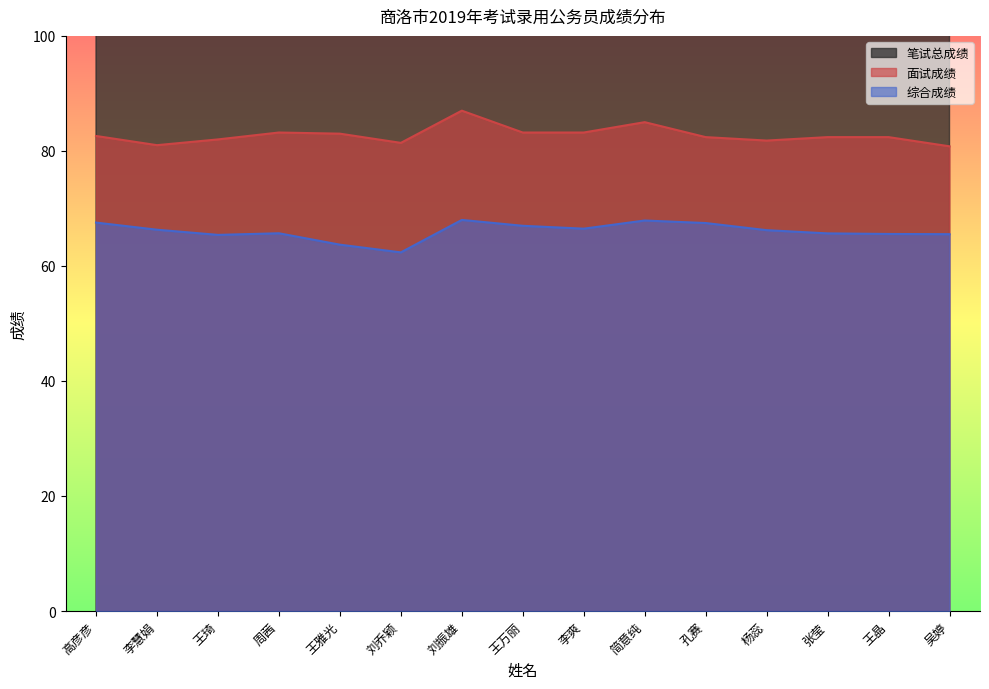

What are all the series names shown in the legend?

笔试总成绩, 面试成绩, 综合成绩